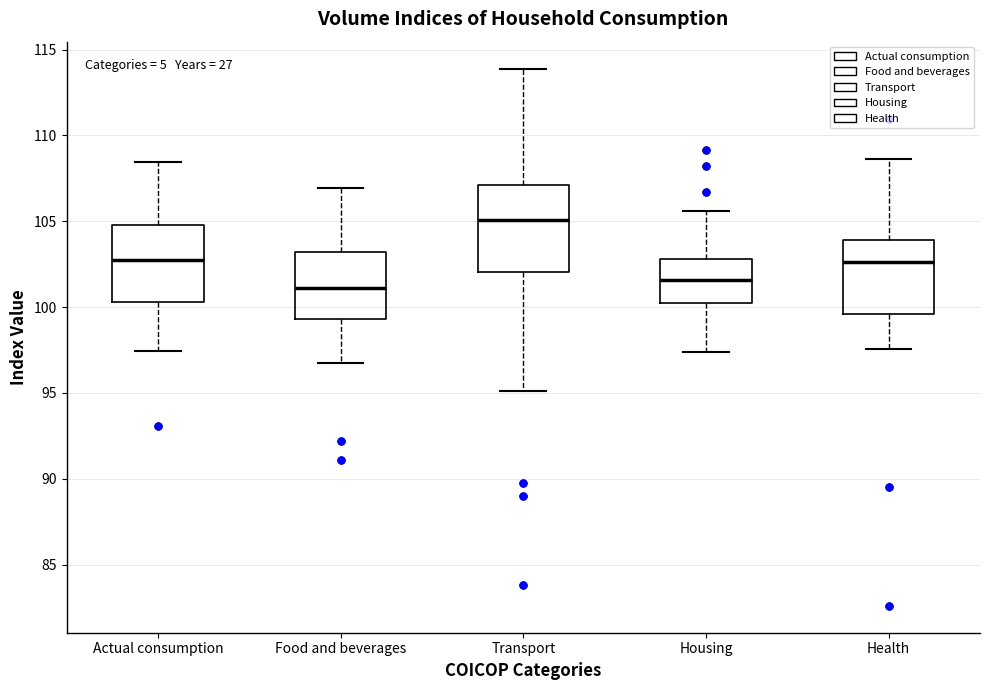

Reading left to right, transcribe this box plot: for each box, give where its median line is, the range the box spans, and where its two whiskers end, as read against the y-axis. The values are not printed on the chart, so give them approximately, as read against the axis.

Actual consumption: median 103.0, box 100.5 to 105.0, whiskers 97.5 to 108.5
Food and beverages: median 101.0, box 99.5 to 103.0, whiskers 96.5 to 107.0
Transport: median 105.0, box 102.0 to 107.0, whiskers 95.0 to 114.0
Housing: median 101.5, box 100.5 to 103.0, whiskers 97.5 to 105.5
Health: median 102.5, box 99.5 to 104.0, whiskers 97.5 to 108.5